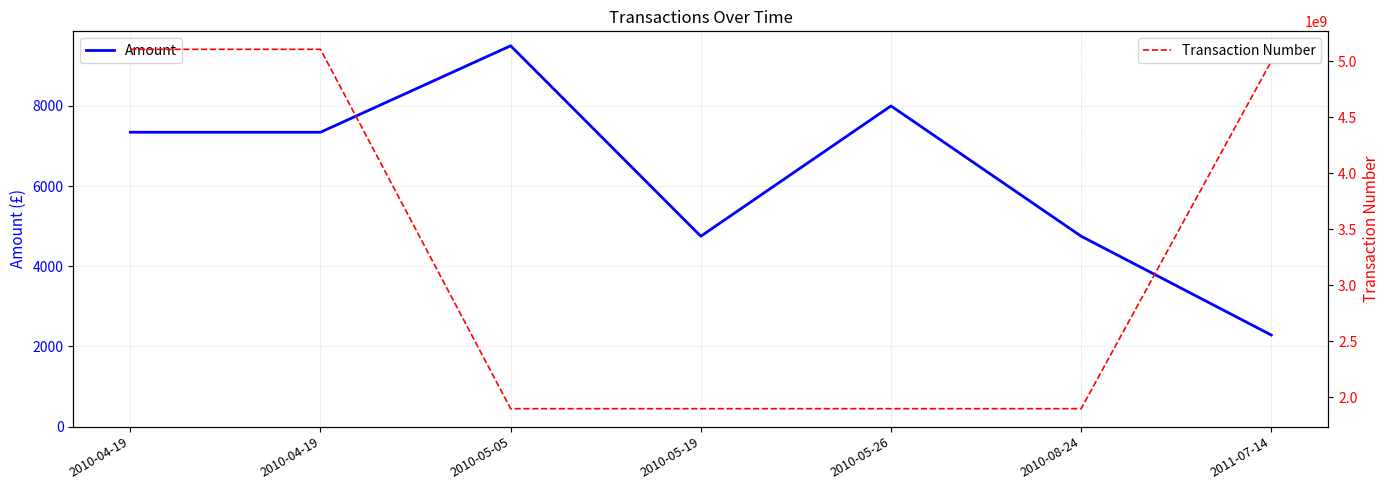

Reading right to left, transcribe all the data shown in this chart.

Amount: 2285.0	4750.0	8000.0	4750.0	9500.0	7343.8	7343.8
Transaction Number: 5000150398.0	1900220818.0	1900183402.0	1900177472.0	1900171628.0	5105679632.0	5105679632.0